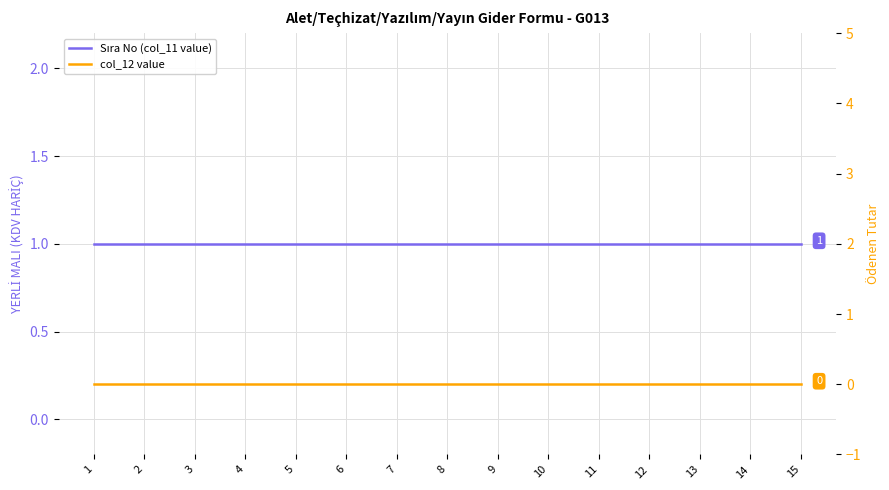

What is the average value of the Sıra No (col_11 value) series?

1